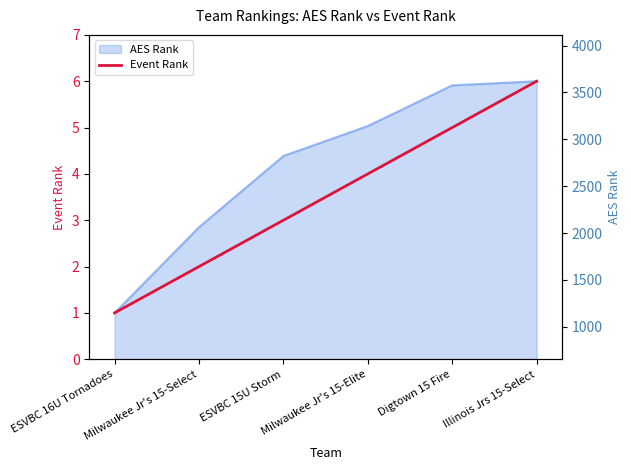

What is the average value of the Event Rank series?

4